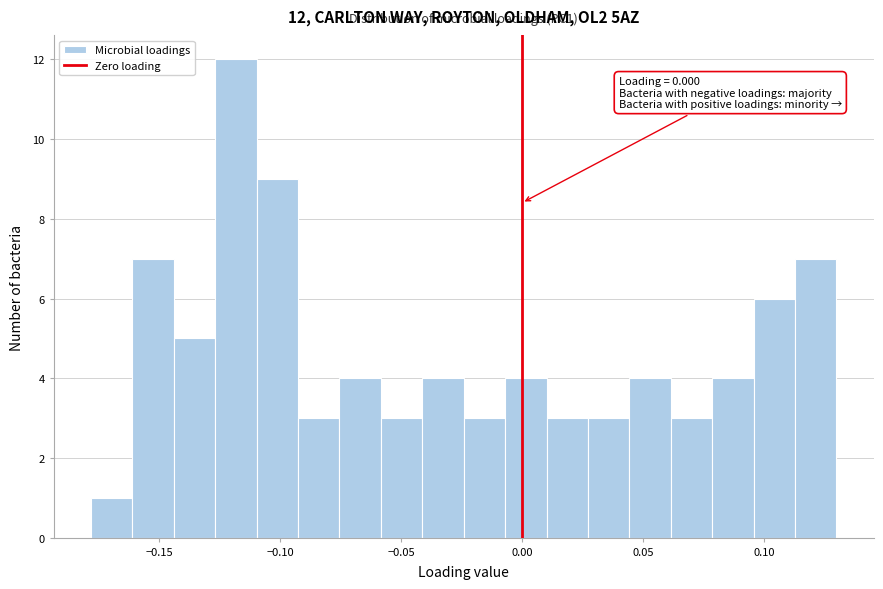

Read against the x-axis, roughly where is the centre of the tallest bar?

-0.120